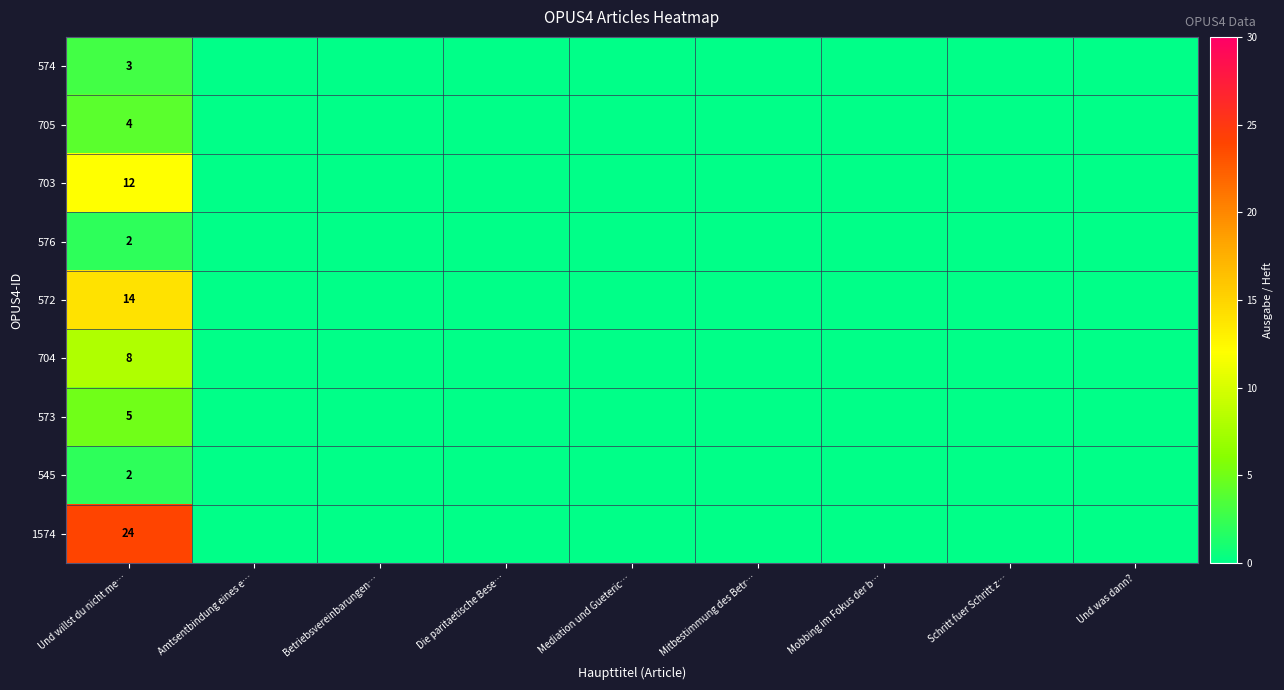

At which category is the sum across all series the highest?

Und willst du nicht me…